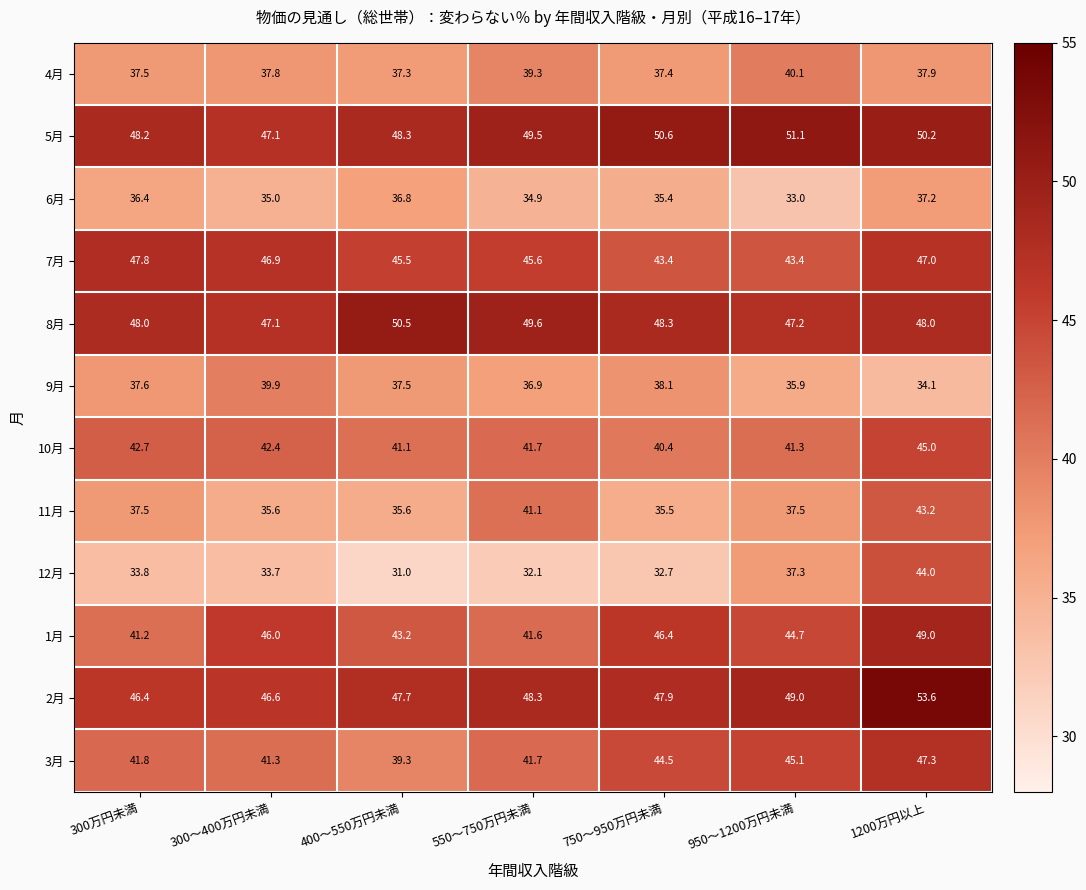

The 5月 series shows 48.3 at 400～550万円未満. True or false?

True